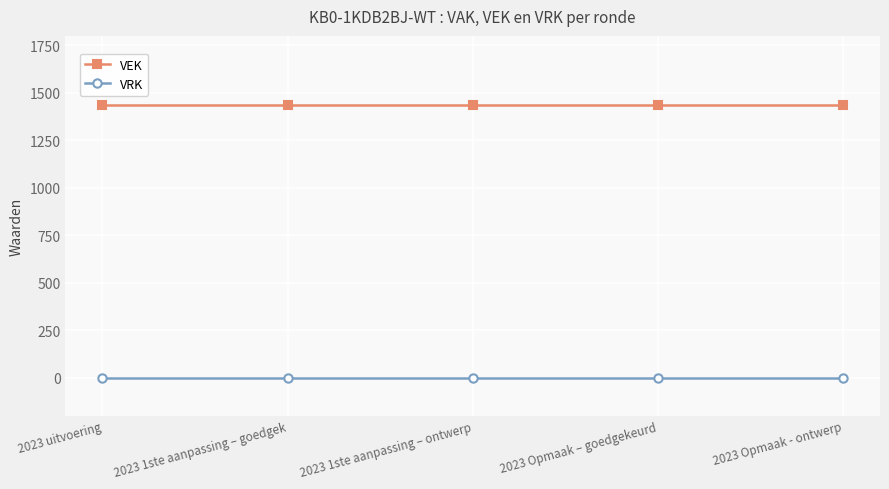

True or false: VRK and VEK intersect in this chart.

False